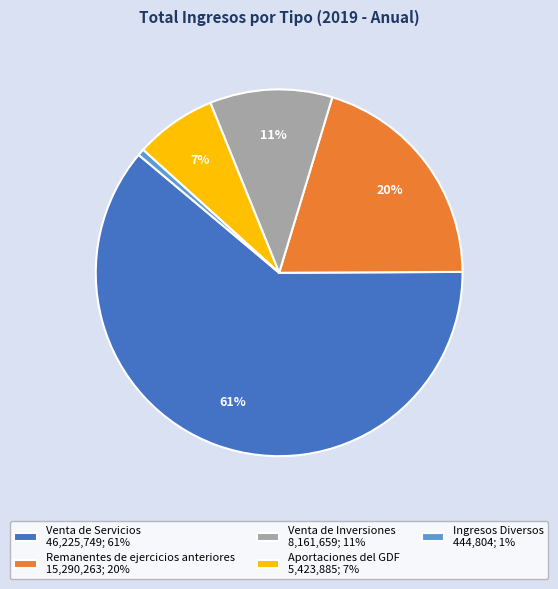

Between Remanentes de ejercicios anteriores 15,290,263; 20% and Venta de Inversiones 8,161,659; 11%, which is larger?

Remanentes de ejercicios anteriores 15,290,263; 20%